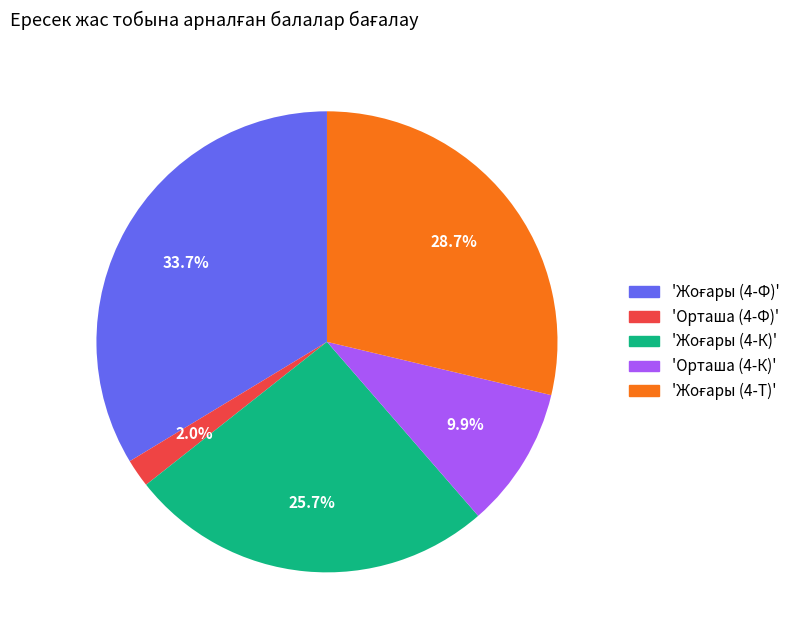

To the nearest percent, what is the difference between the largest and smallest slice percentages?

32%